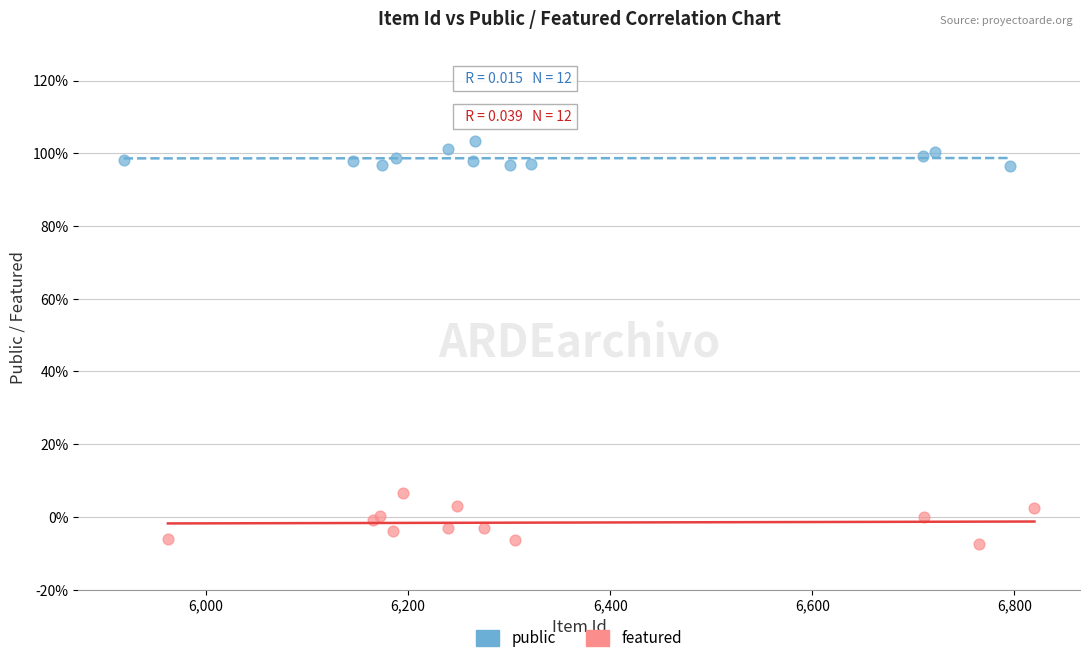

Which series reaches the maximum Y coordinate?

public